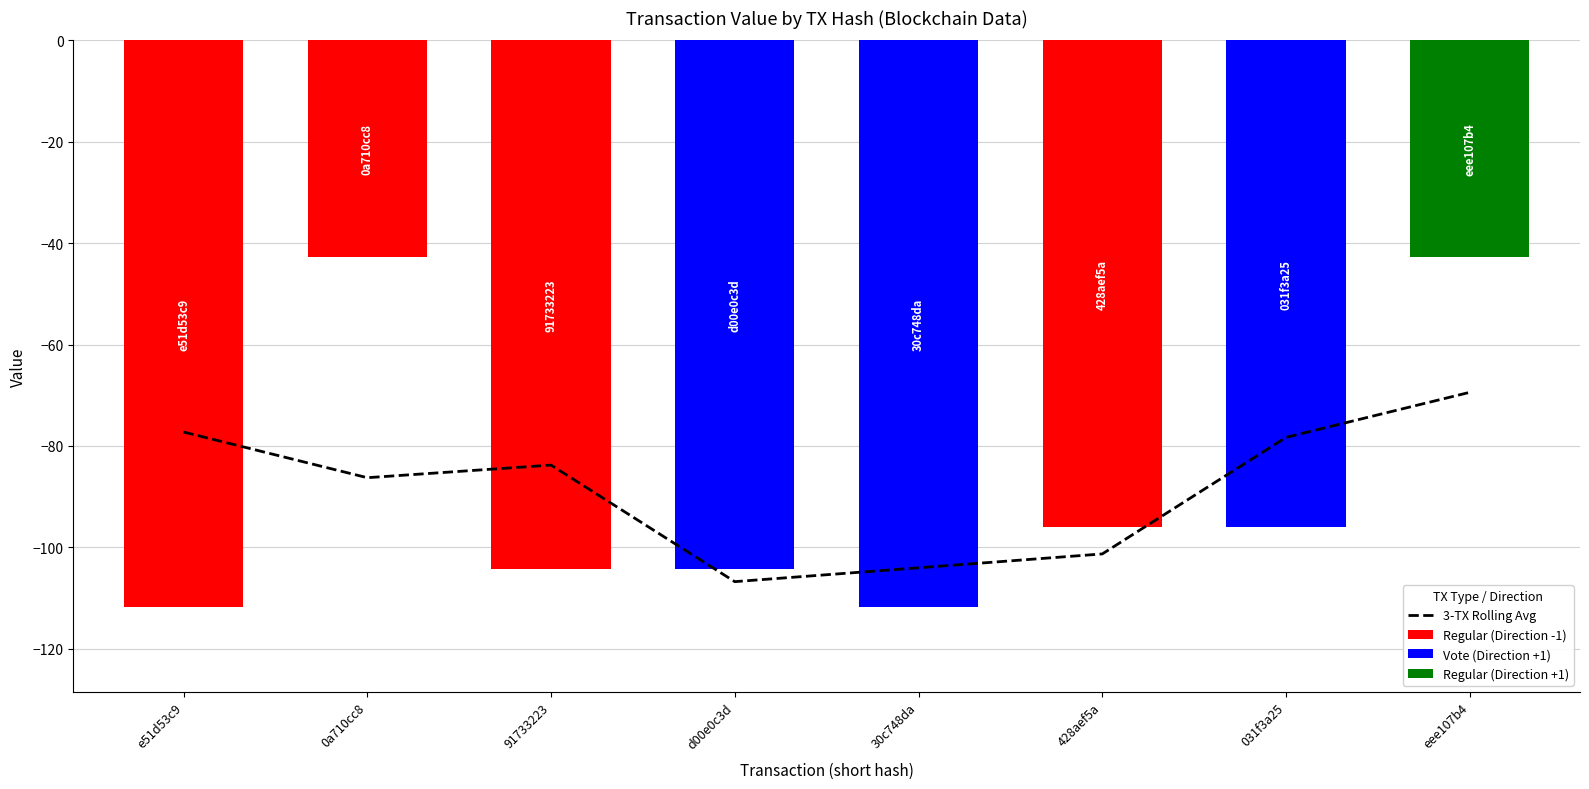

What is the minimum value shown in the chart?

-106.8